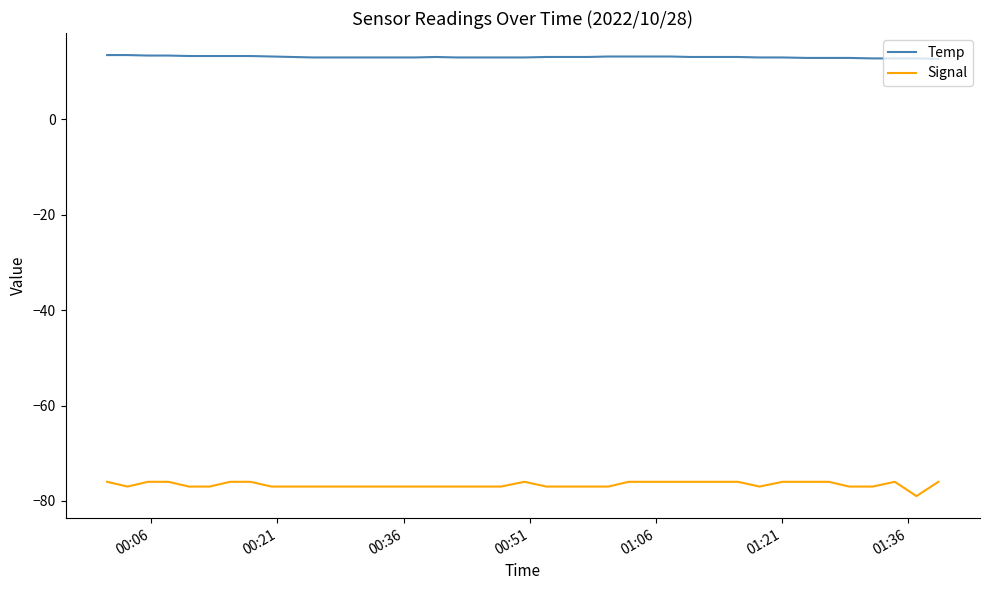

Which series has the largest total across all categories?

Temp